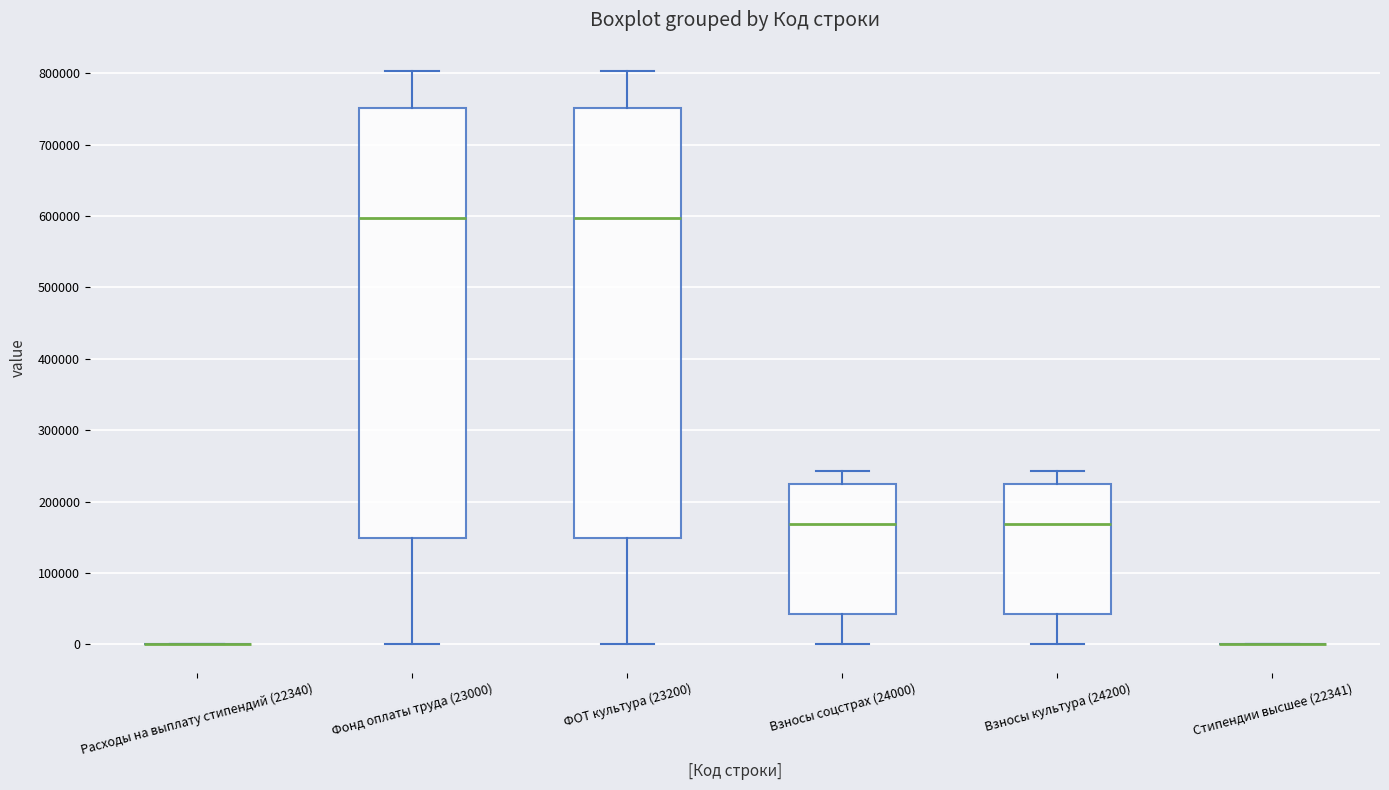

Reading left to right, transcribe this box plot: for each box, give where its median line is, the range the box spans, and where its two whiskers end, as read against the y-axis. The values are not printed on the chart, so give them approximately, as read against the axis.

Расходы на выплату стипендий (22340): box collapsed to a line at 0, whiskers 0 to 0
Фонд оплаты труда (23000): median 600000, box 150000 to 750000, whiskers 0 to 800000
ФОТ культура (23200): median 600000, box 150000 to 750000, whiskers 0 to 800000
Взносы соцстрах (24000): median 170000, box 40000 to 220000, whiskers 0 to 240000
Взносы культура (24200): median 170000, box 40000 to 220000, whiskers 0 to 240000
Стипендии высшее (22341): box collapsed to a line at 0, whiskers 0 to 0